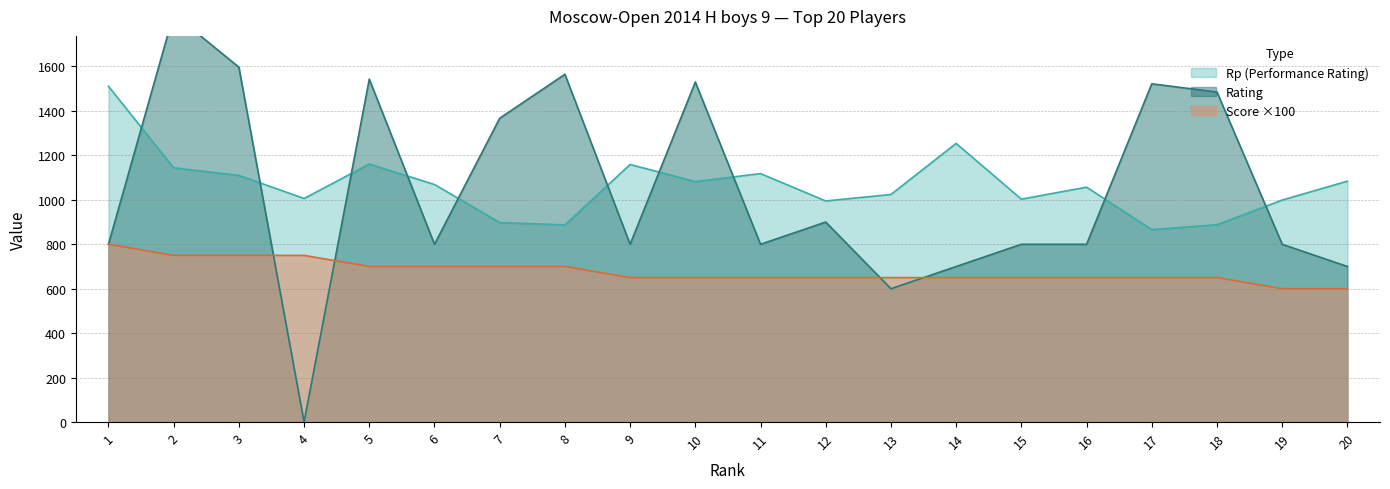

The value of Score ×100 at 9 is 413. True or false?

False